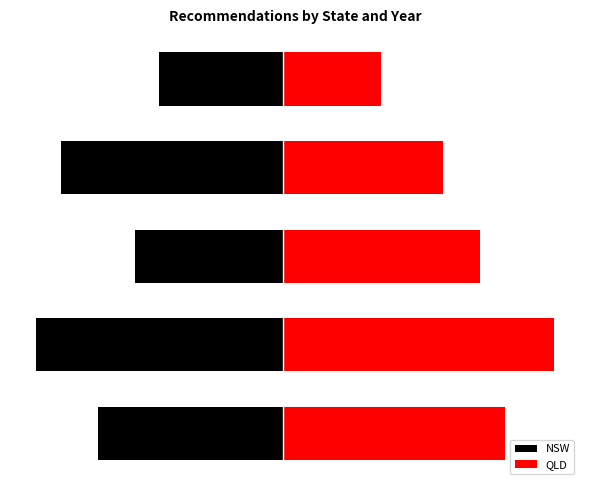

Where is NSW nearest to the value -1?

4